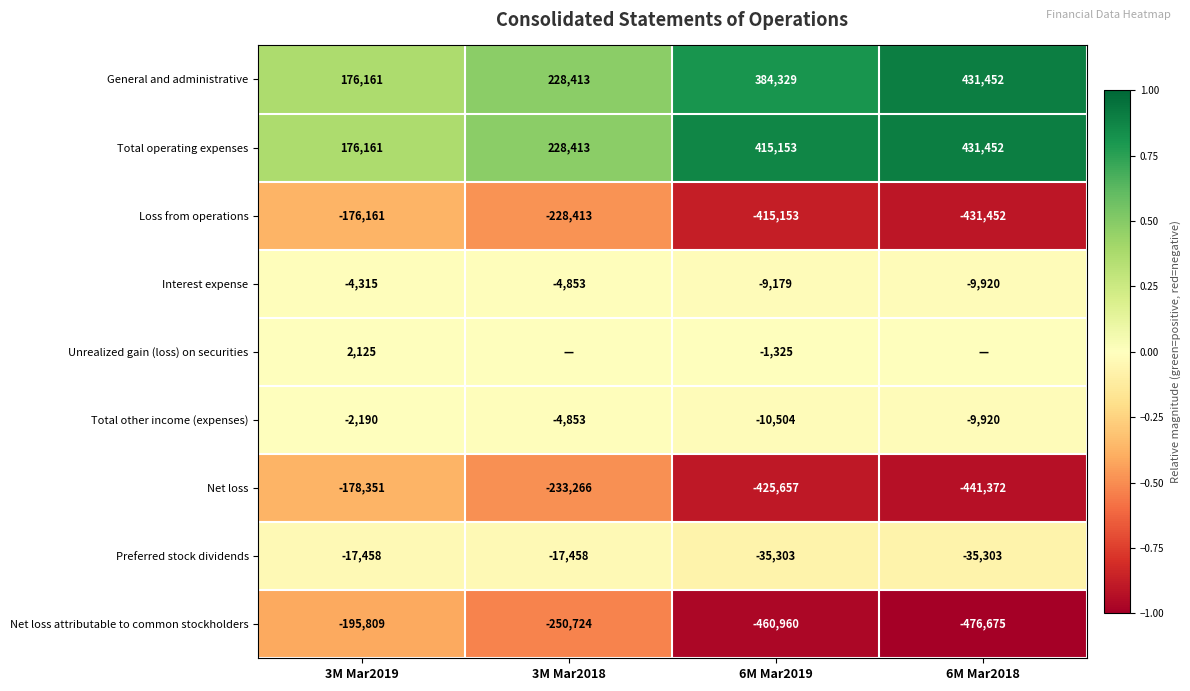

Rank the categories by Total other income (expenses) value from highest to lowest.

3M Mar2019, 3M Mar2018, 6M Mar2018, 6M Mar2019